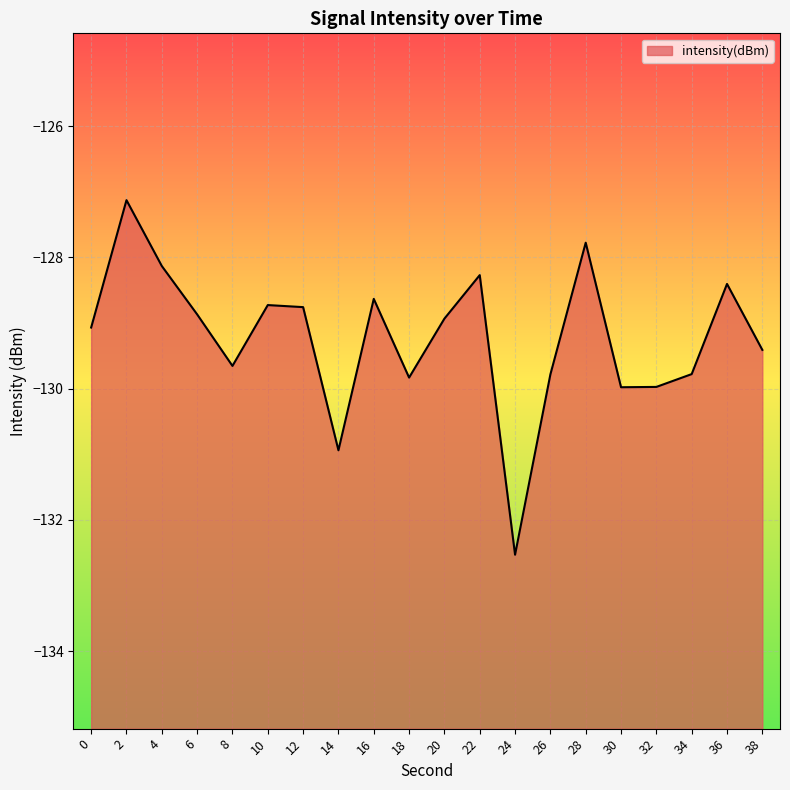

Reading right to left, what are all the values shown in this chart?

38=-129.4	36=-128.4	34=-129.8	32=-130.0	30=-130.0	28=-127.8	26=-129.8	24=-132.5	22=-128.3	20=-128.9	18=-129.8	16=-128.6	14=-130.9	12=-128.8	10=-128.7	8=-129.7	6=-128.9	4=-128.1	2=-127.1	0=-129.1